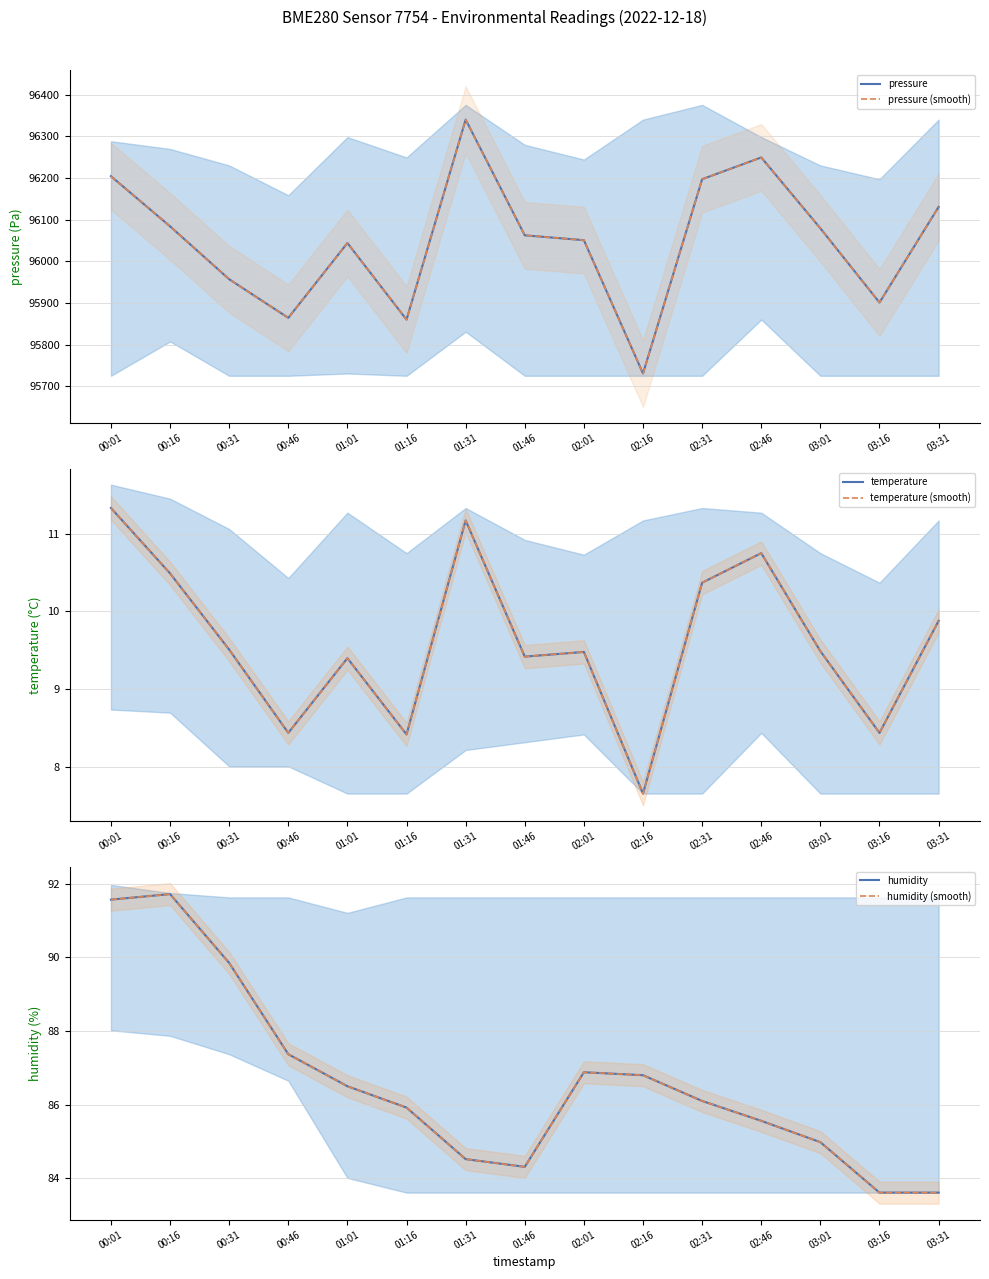

What is the value of the humidity (smooth) point at the 15th from the left?

83.6